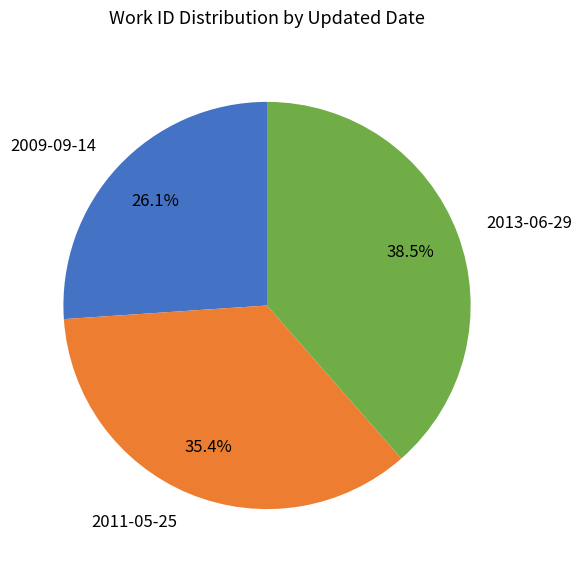

What is the largest slice in the pie chart?

2013-06-29